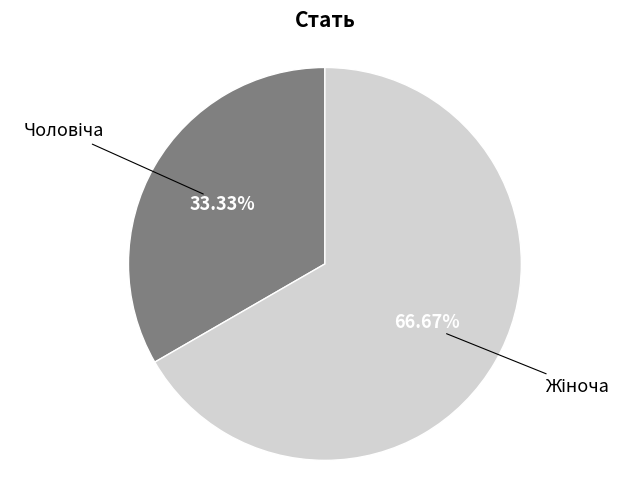

How many slices are in this pie chart?

2